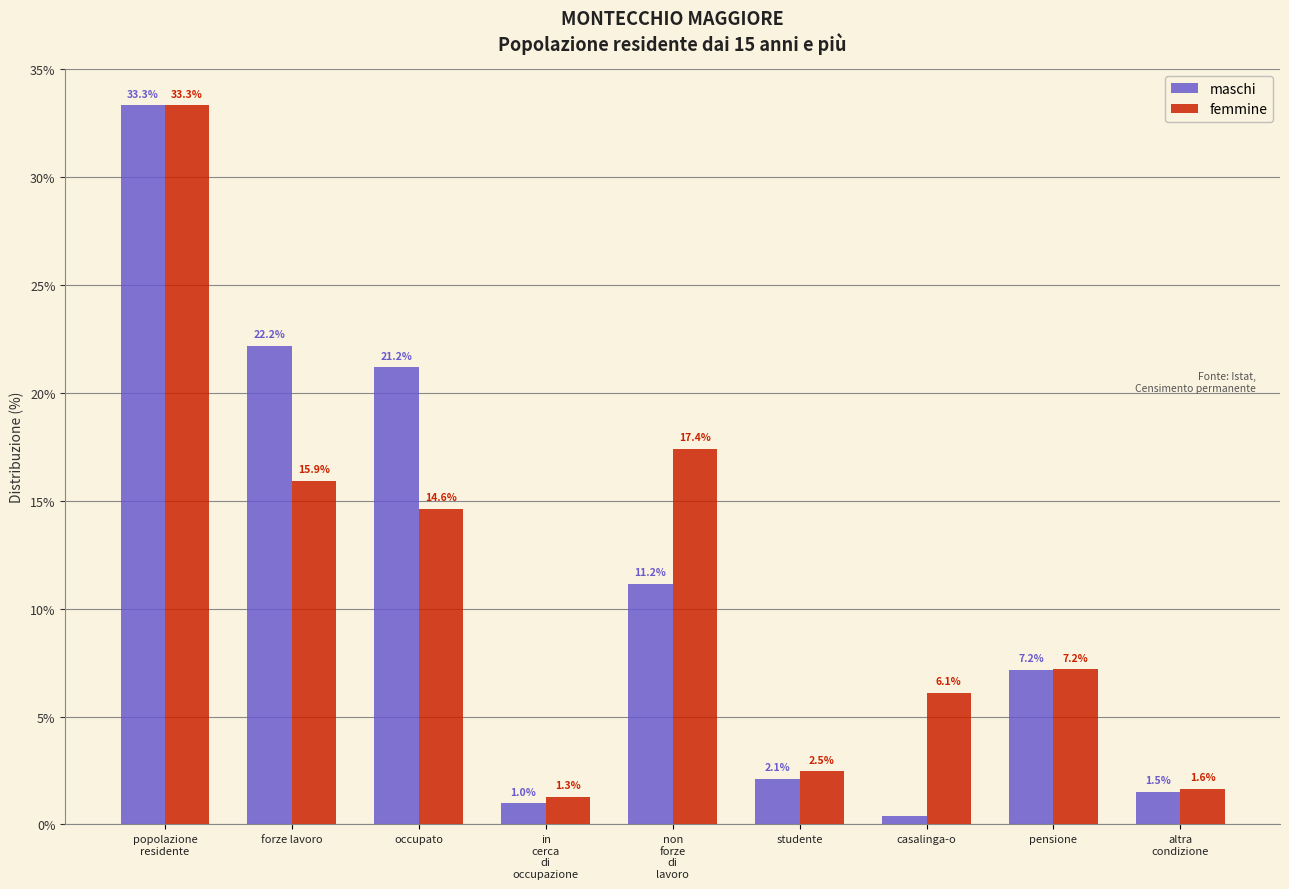

Which series has the largest range (max minus min)?

maschi